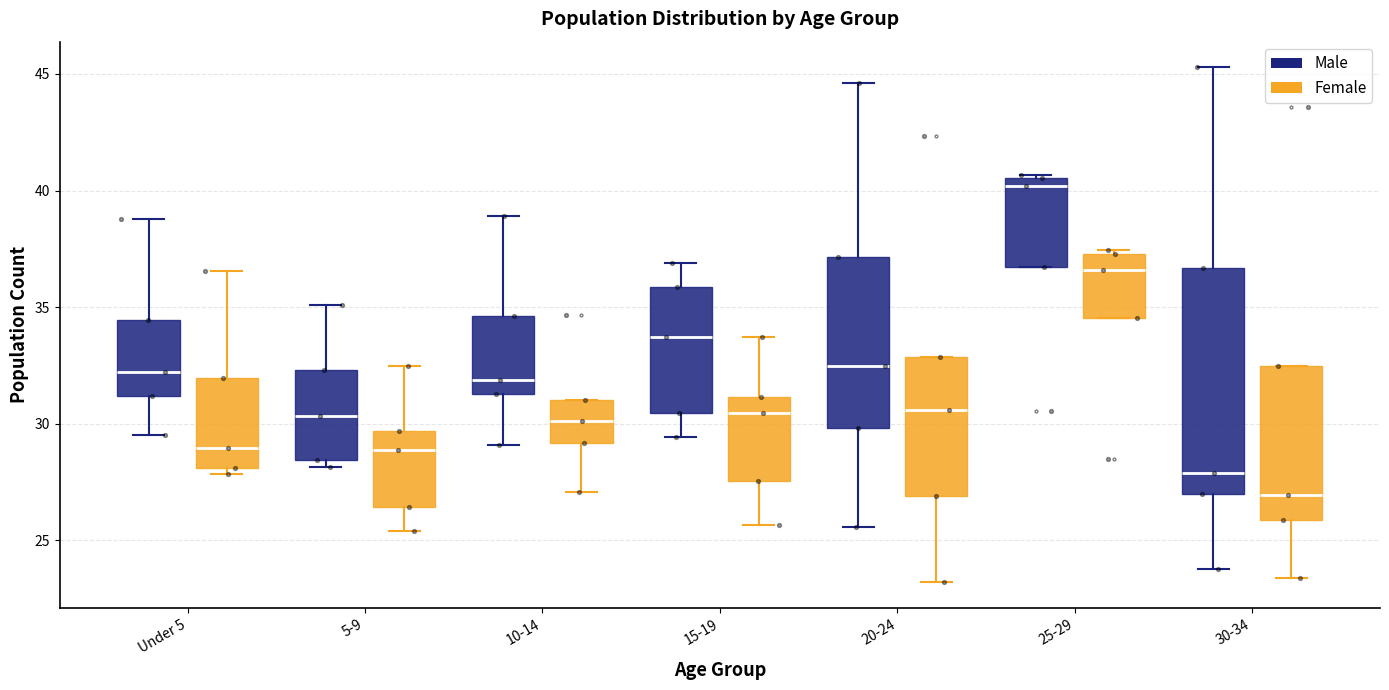

Which box's median line is the highest?

25-29 (Male)